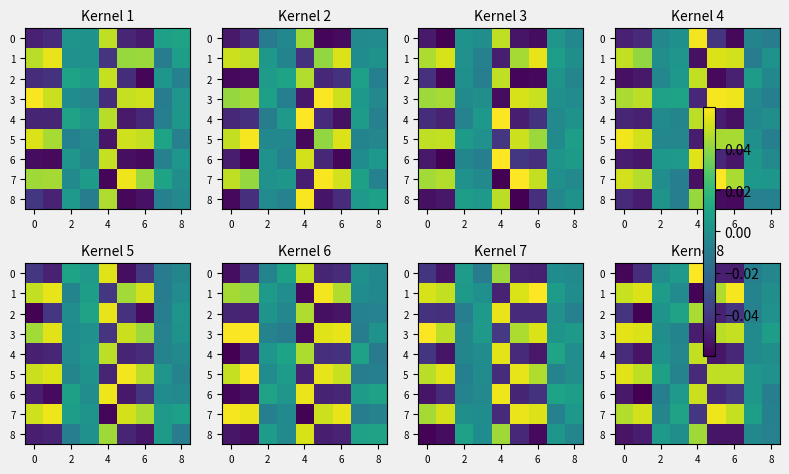

How many values in 0 are below zero?

7